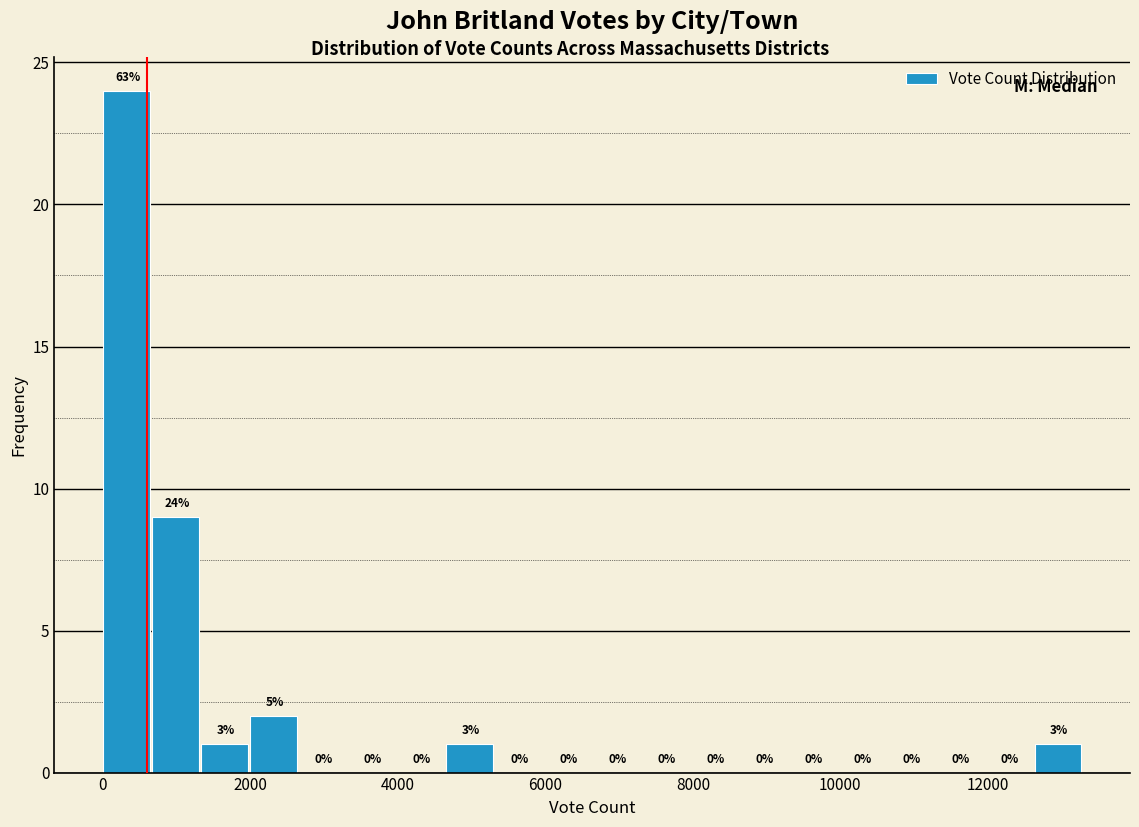

Around what value on the x-axis is the tallest bar? Give the approximate position of its centre, as read against the axis.

400